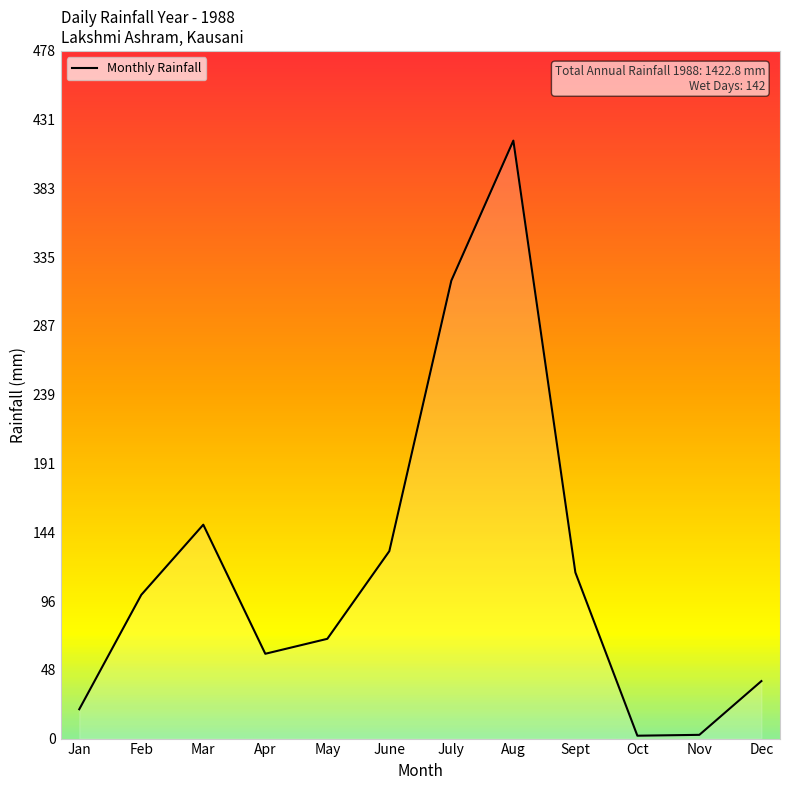

What is the average value?

118.6